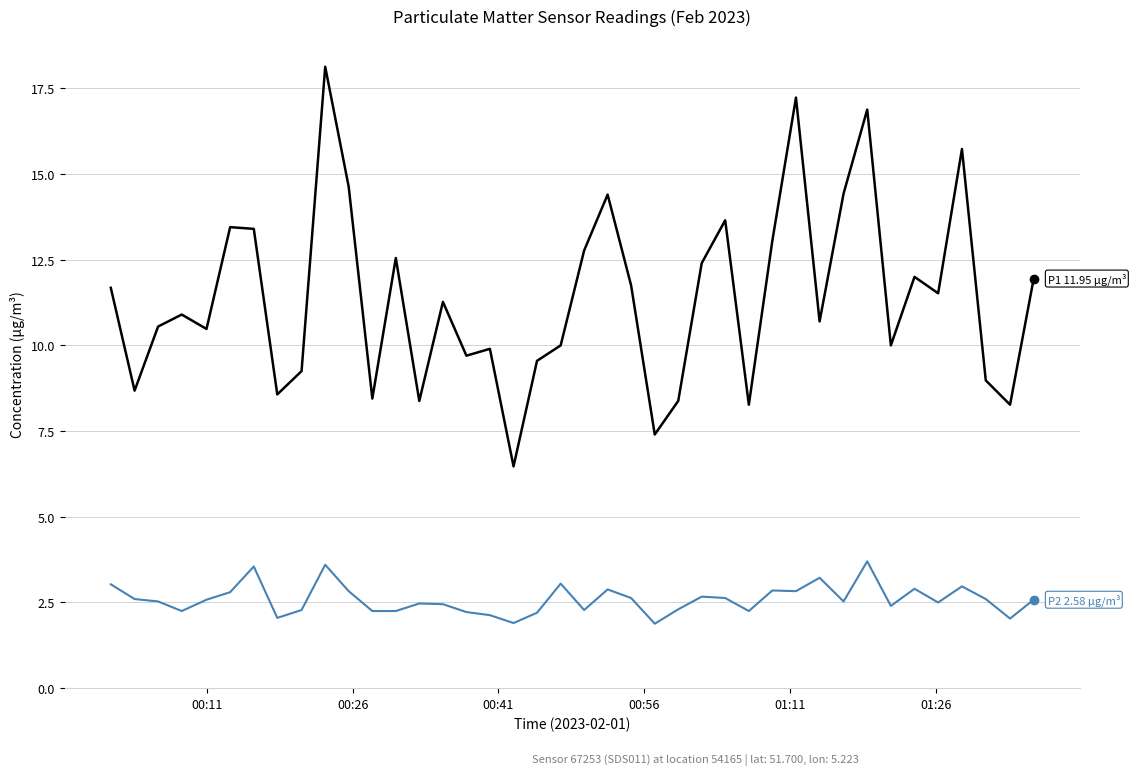

What is the greatest value displayed?

18.1